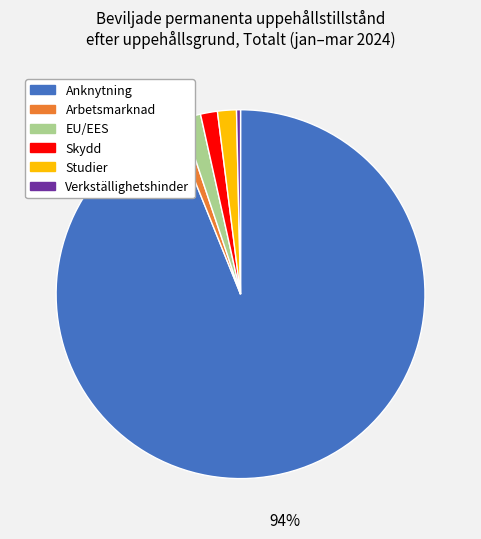

The Studier slice represents 2% of the pie. True or false?

True